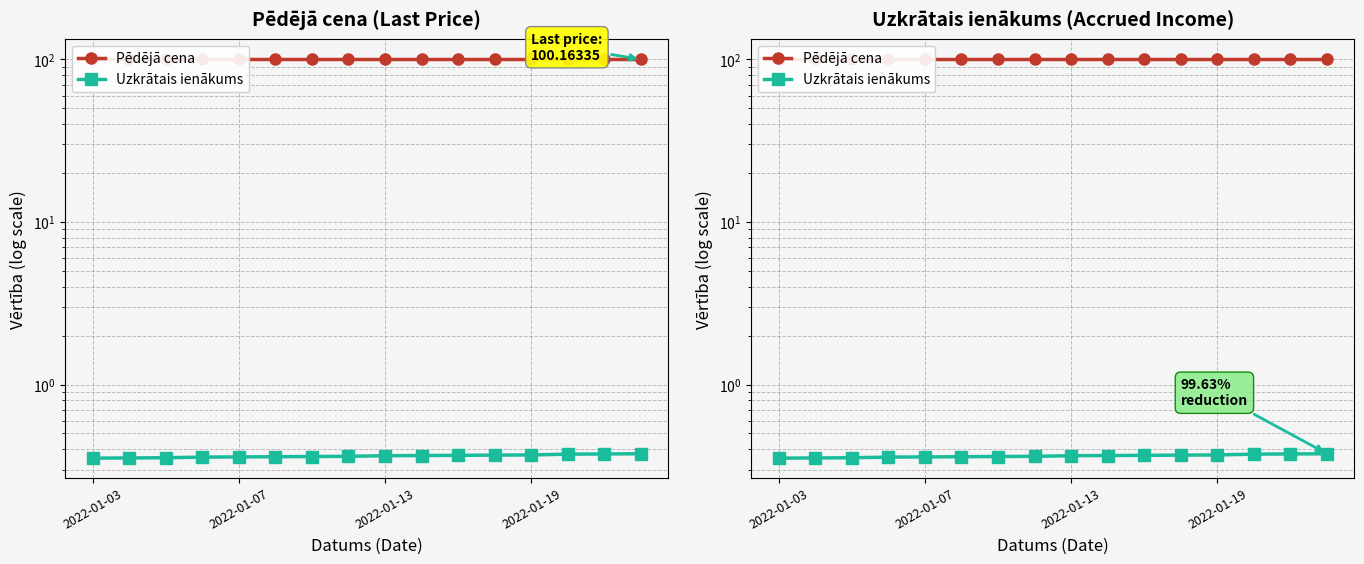

What are all the series names shown in the legend?

Pēdējā cena, Uzkrātais ienākums